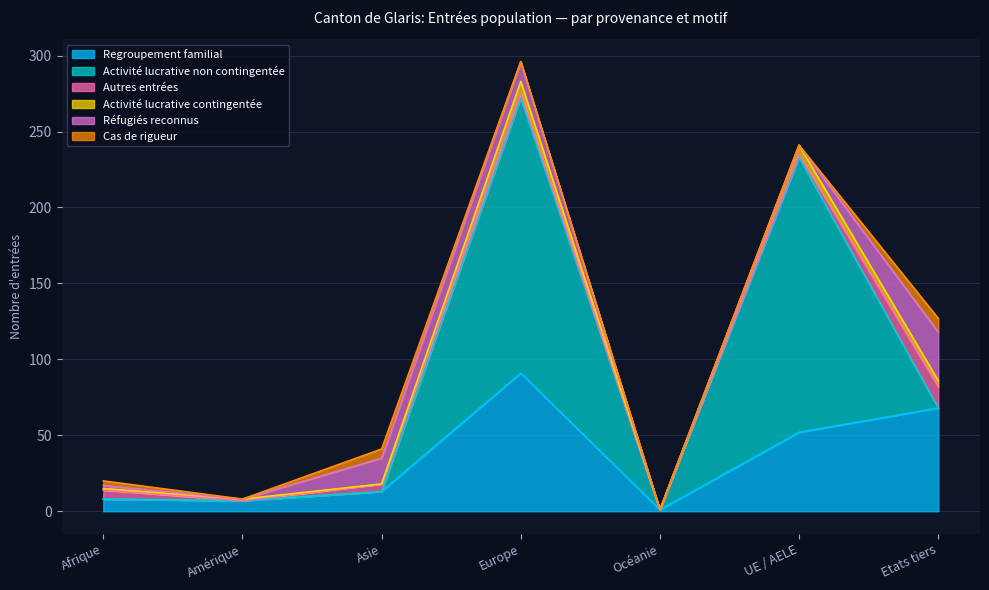

What are all the series names shown in the legend?

Regroupement familial, Activité lucrative non contingentée, Autres entrées, Activité lucrative contingentée, Réfugiés reconnus, Cas de rigueur